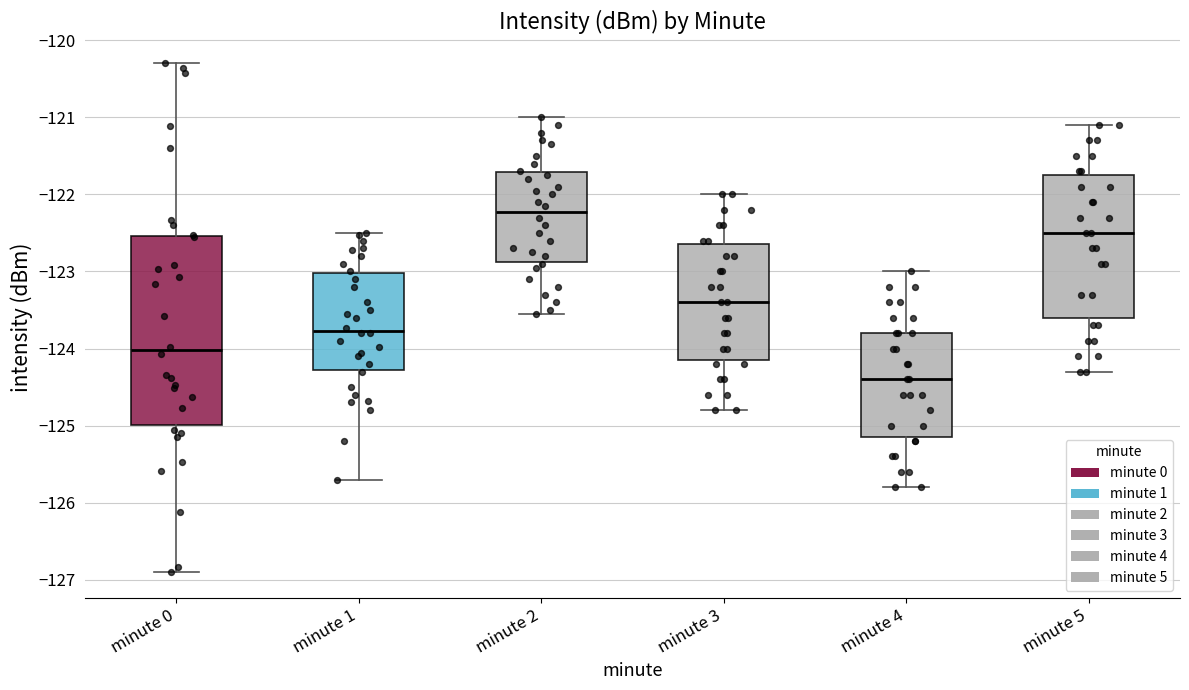

Comparing the boxes themselves (not the whiskers), which one is the tallest?

minute 0